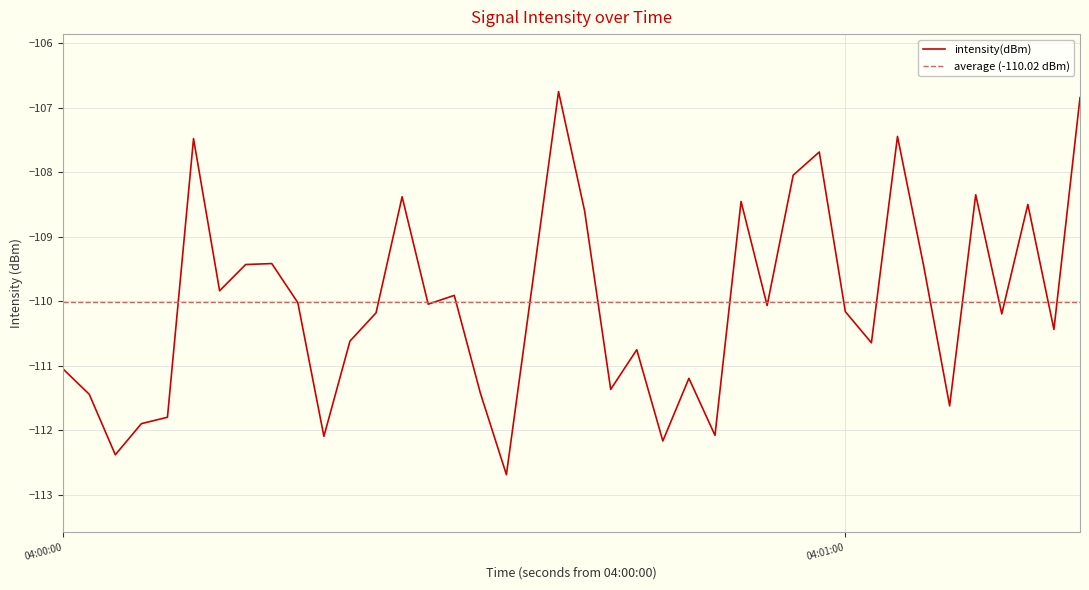

What is the lowest value of the intensity(dBm) series?

-112.7